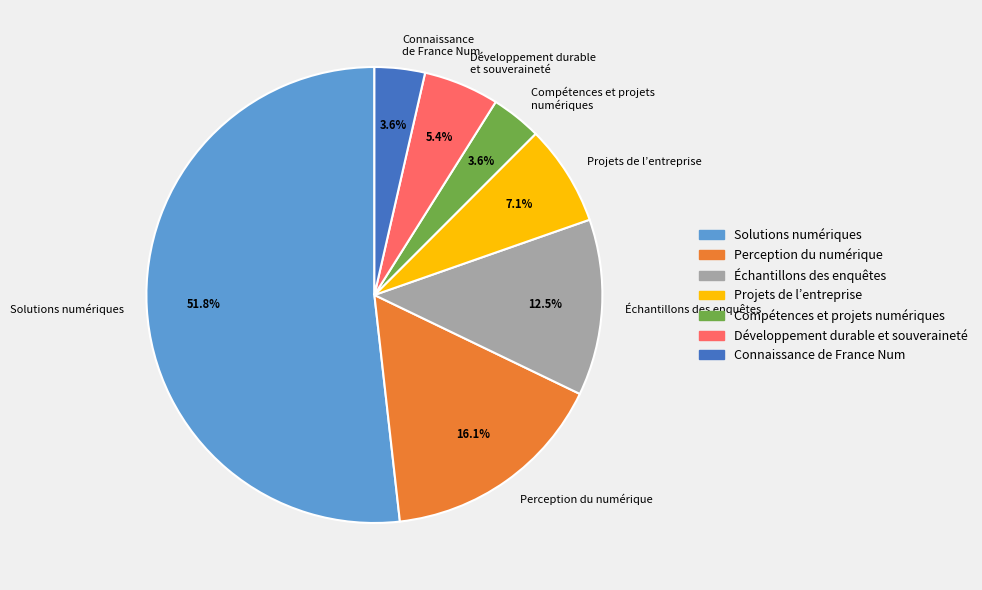

Does any single category account for the majority?

Yes